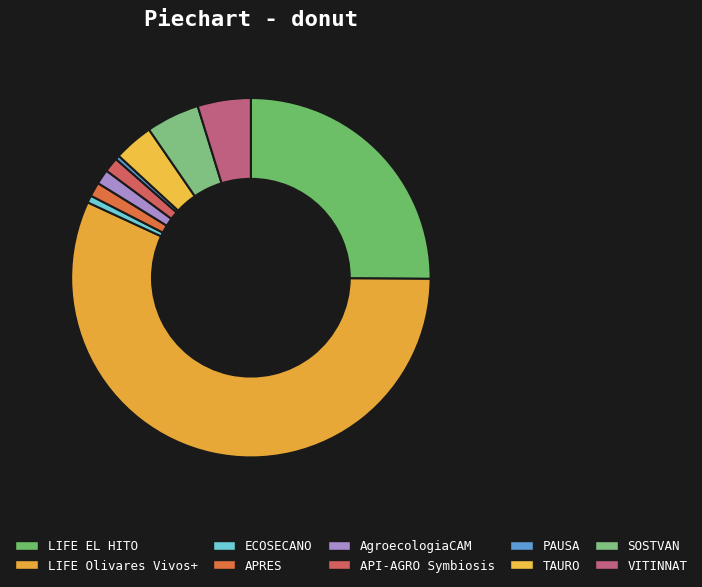

To the nearest percent, what is the difference between the largest and smallest slice percentages?

56%